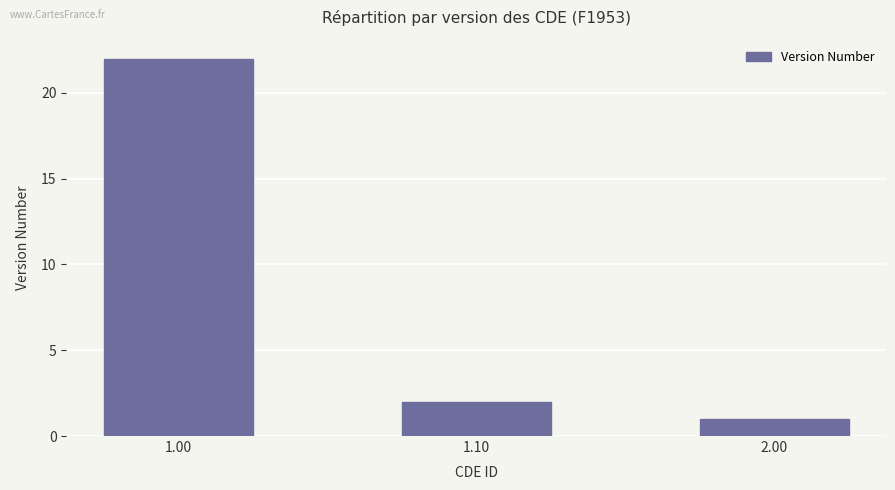

True or false: the data shows 29 at 1.00.

False